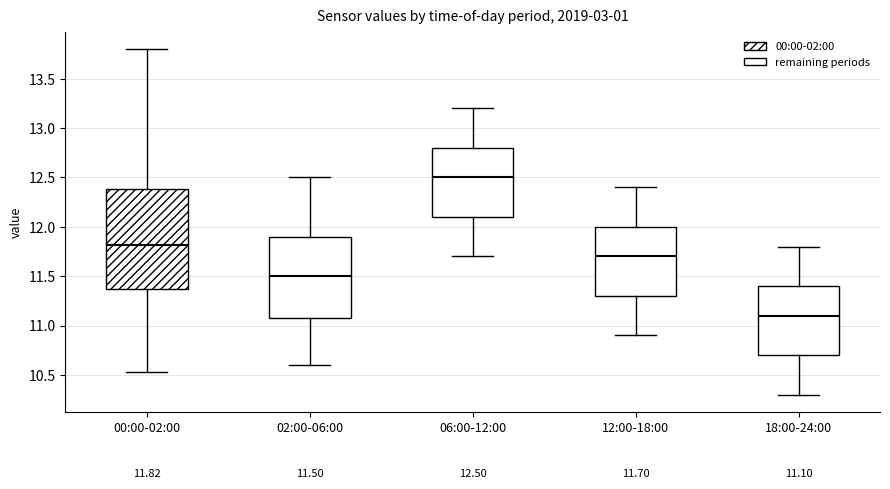

Which box's median line is the lowest?

18:00-24:00